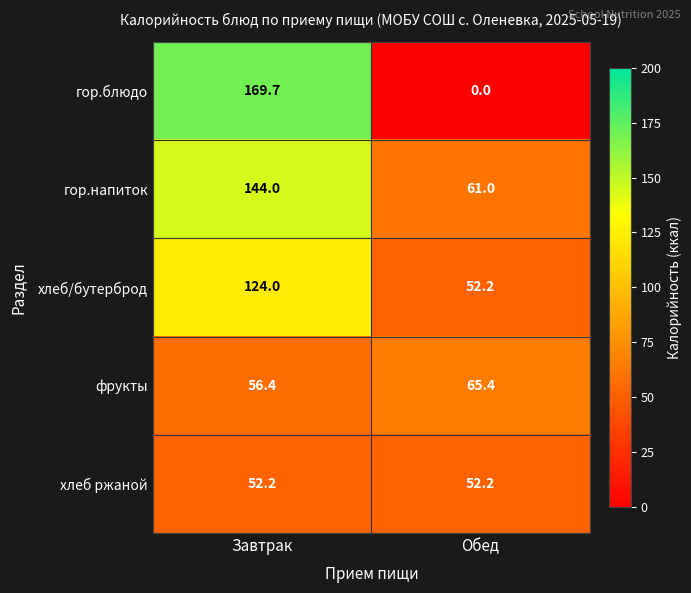

The value of гор.блюдо at Завтрак is 169.7. True or false?

True